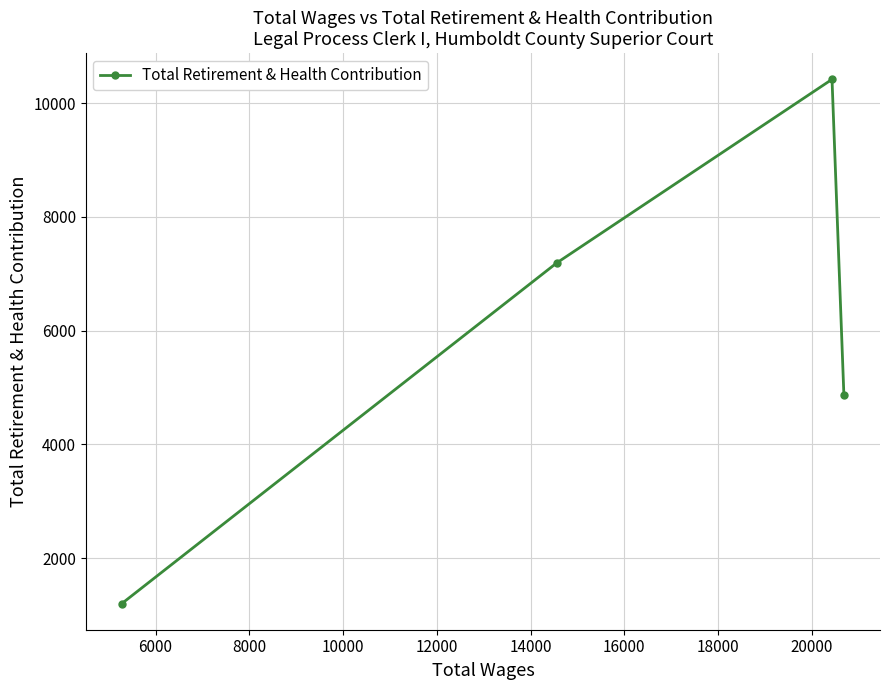

What is the difference between the maximum and minimum values?

9213